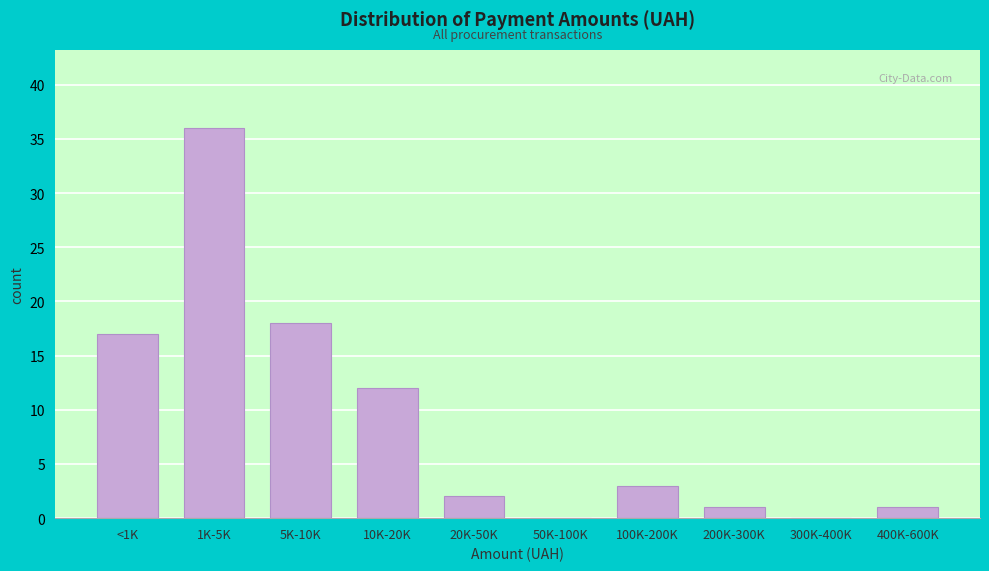

Reading left to right, list all the values displayed in this chart.

<1K=17	1K-5K=36	5K-10K=18	10K-20K=12	20K-50K=2	50K-100K=0	100K-200K=3	200K-300K=1	300K-400K=0	400K-600K=1